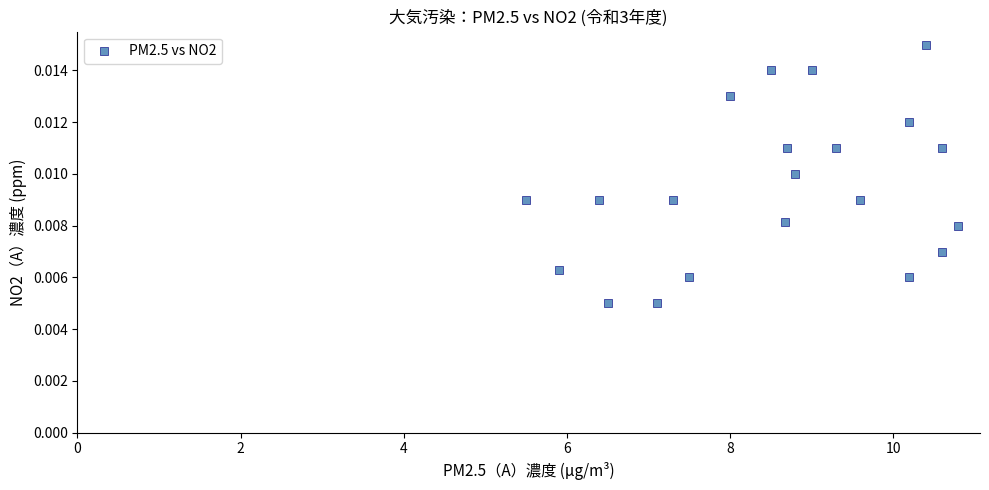

What is the range of X values (max minus min)?

5.3